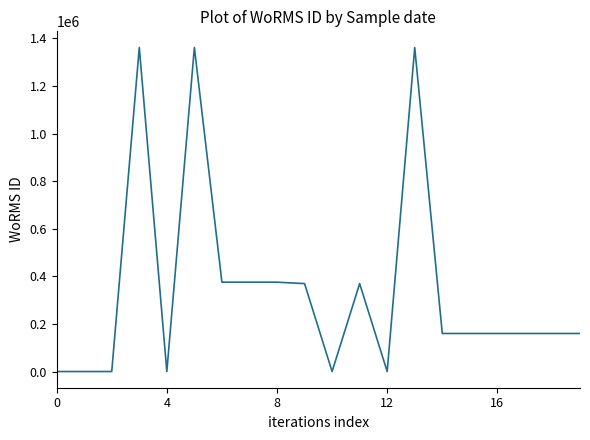

What is the greatest value displayed?

1361157